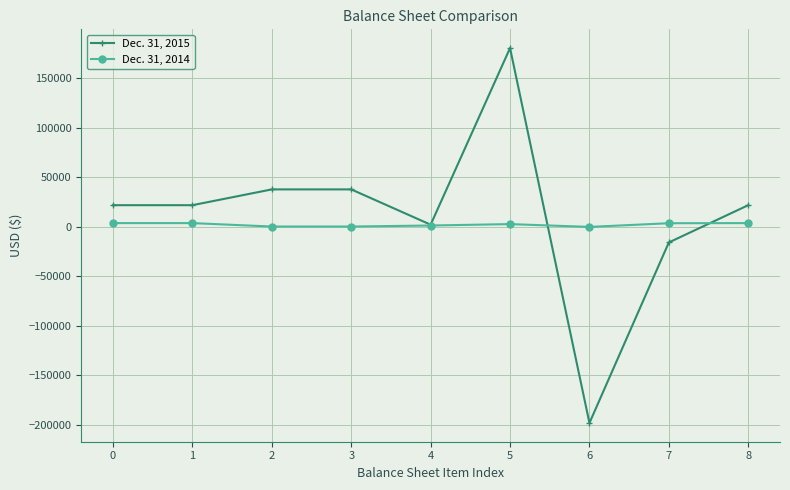

Is the value of Dec. 31, 2015 at 7 greater than the value of Dec. 31, 2014 at 6?

No